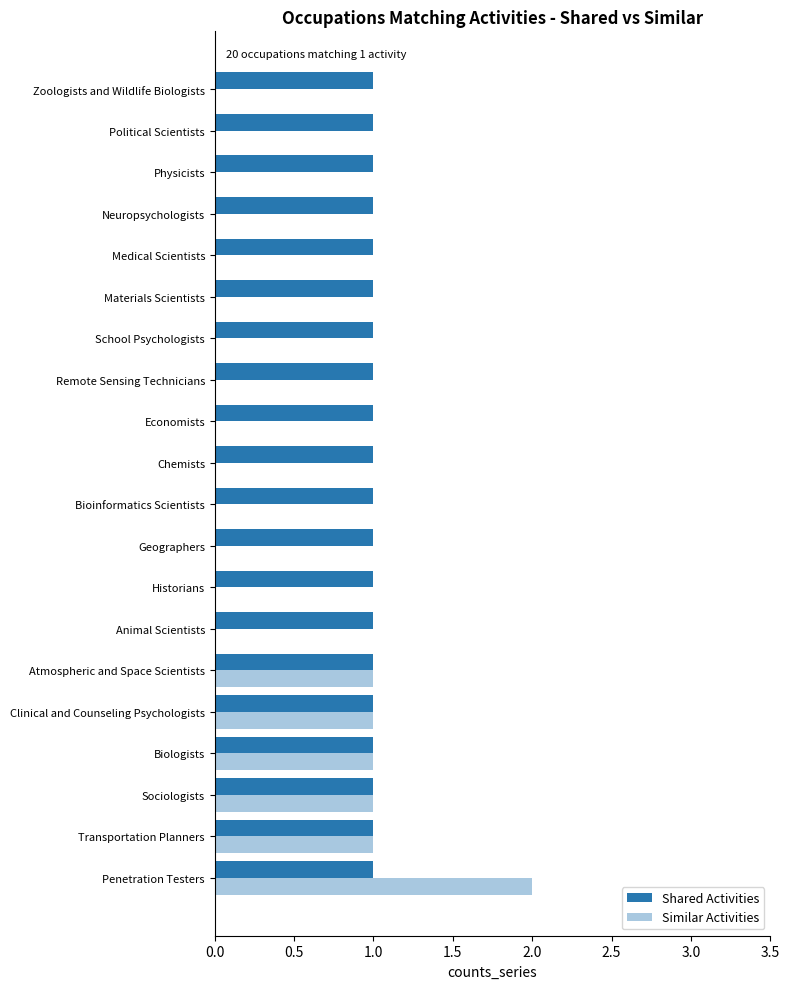

Which label corresponds to the largest value in the chart?

Penetration Testers